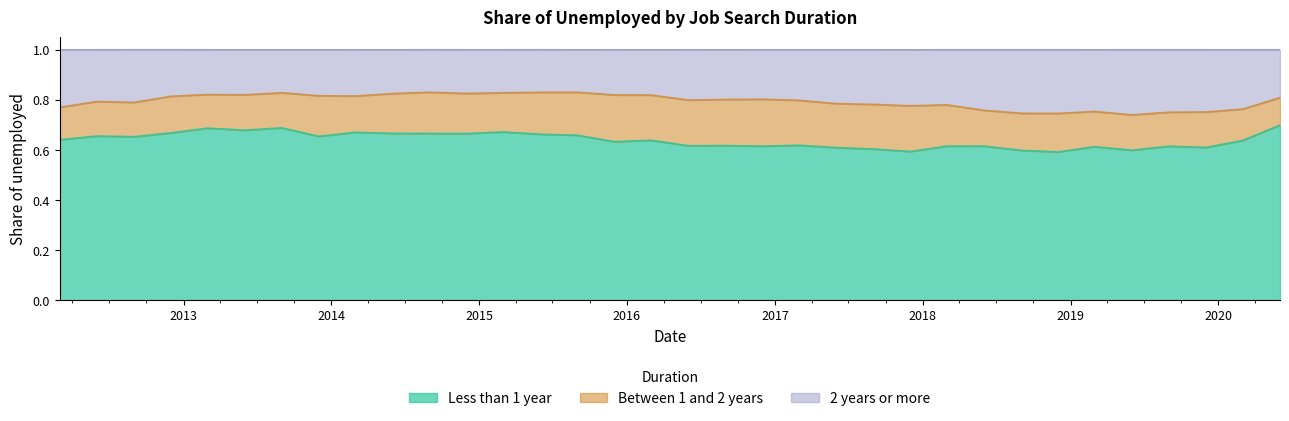

What are all the series names shown in the legend?

Less than 1 year, Between 1 and 2 years, 2 years or more